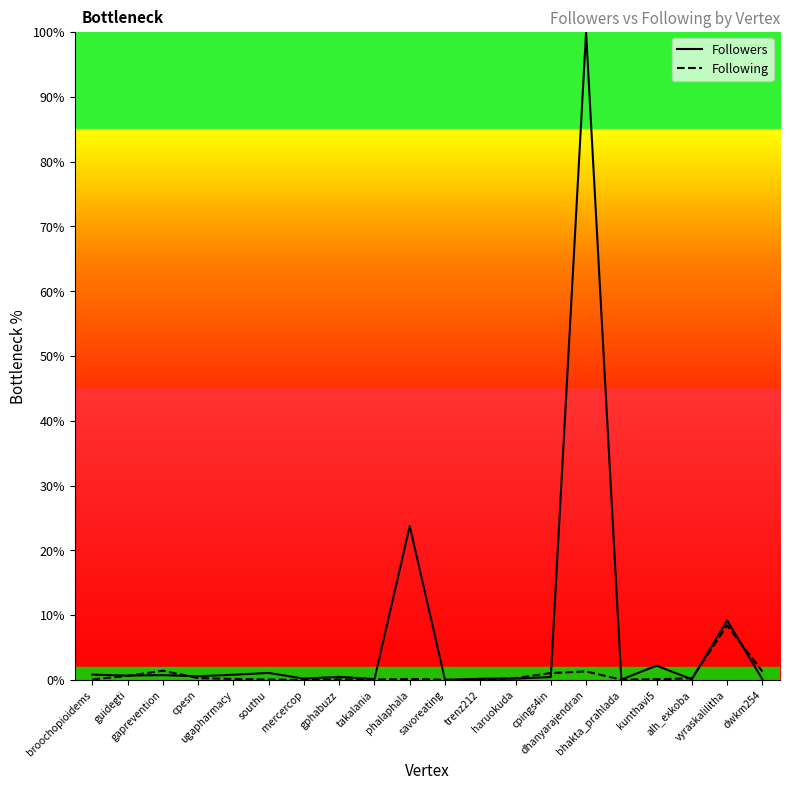

Reading right to left, what are all the values shown in this chart?

Followers: 0.1	9.2	0.1	2.2	0.1	100.0	0.4	0.2	0.2	0.0	23.8	0.1	0.5	0.2	1.1	0.8	0.6	0.7	0.7	0.8
Following: 1.3	8.4	0.2	0.1	0.0	1.3	1.1	0.3	0.1	0.0	0.2	0.1	0.1	0.0	0.1	0.2	0.3	1.4	0.6	0.1